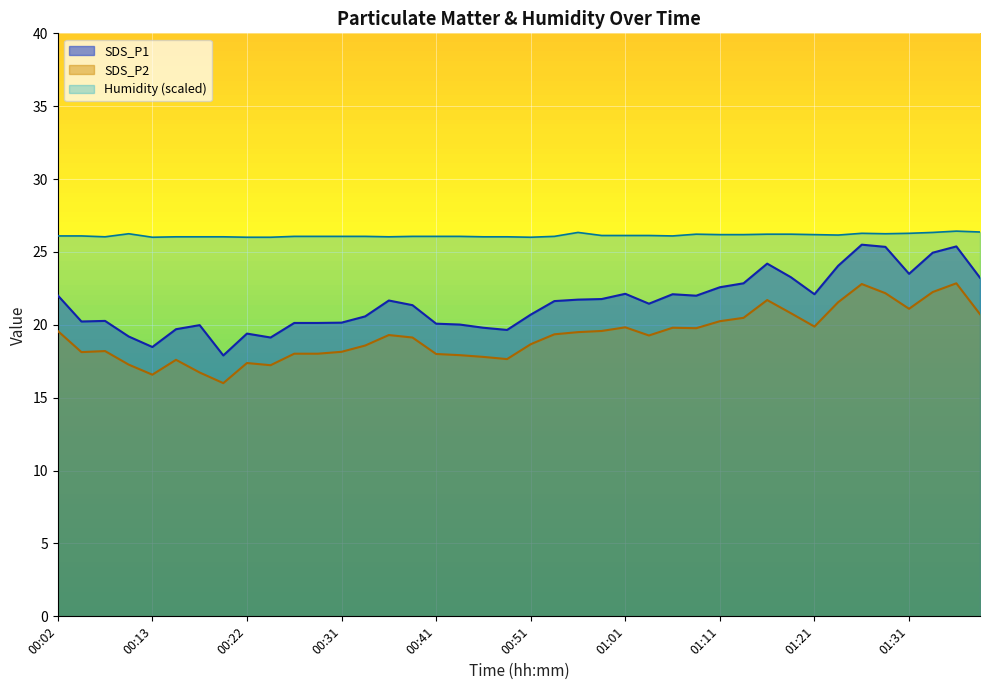

Rank the categories by SDS_P2 value from highest to lowest.

01:35, 01:26, 01:33, 01:28, 01:16, 01:23, 01:31, 01:18, 01:38, 01:13, 01:11, 01:21, 01:01, 01:06, 01:08, 00:02, 00:59, 00:56, 00:54, 00:36, 01:03, 00:39, 00:51, 00:34, 00:07, 00:31, 00:04, 00:26, 00:29, 00:41, 00:43, 00:46, 00:49, 00:14, 00:22, 00:09, 00:24, 00:17, 00:13, 00:19